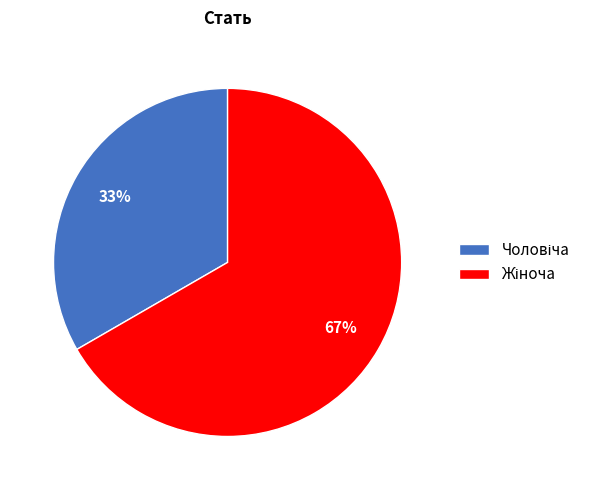

To the nearest percent, what is the average slice percentage?

50%